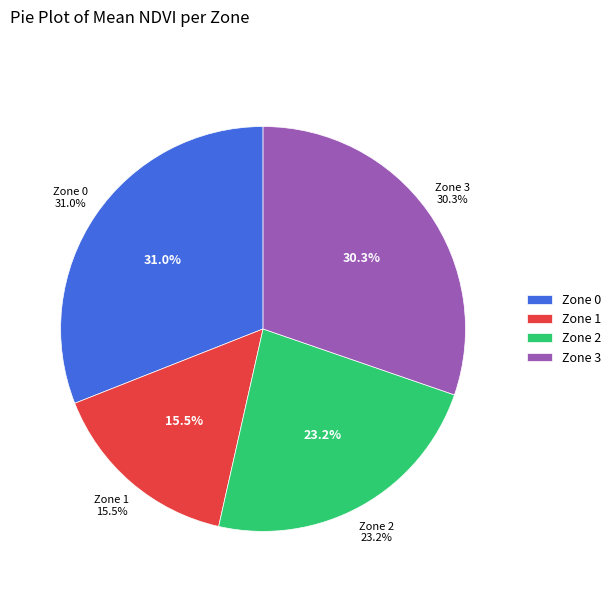

Approximately how many times larger is the value at Zone 1 compared to Zone 2?

0.7